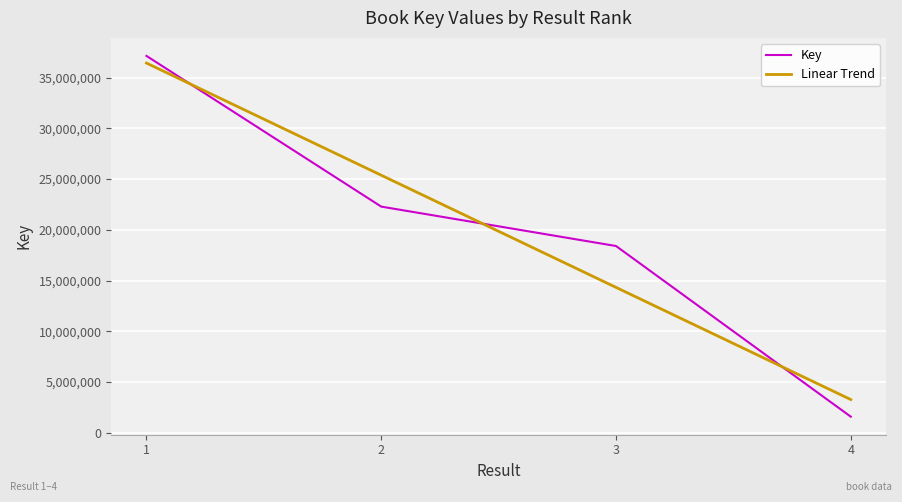

True or false: Key and Linear Trend cross at least once.

True